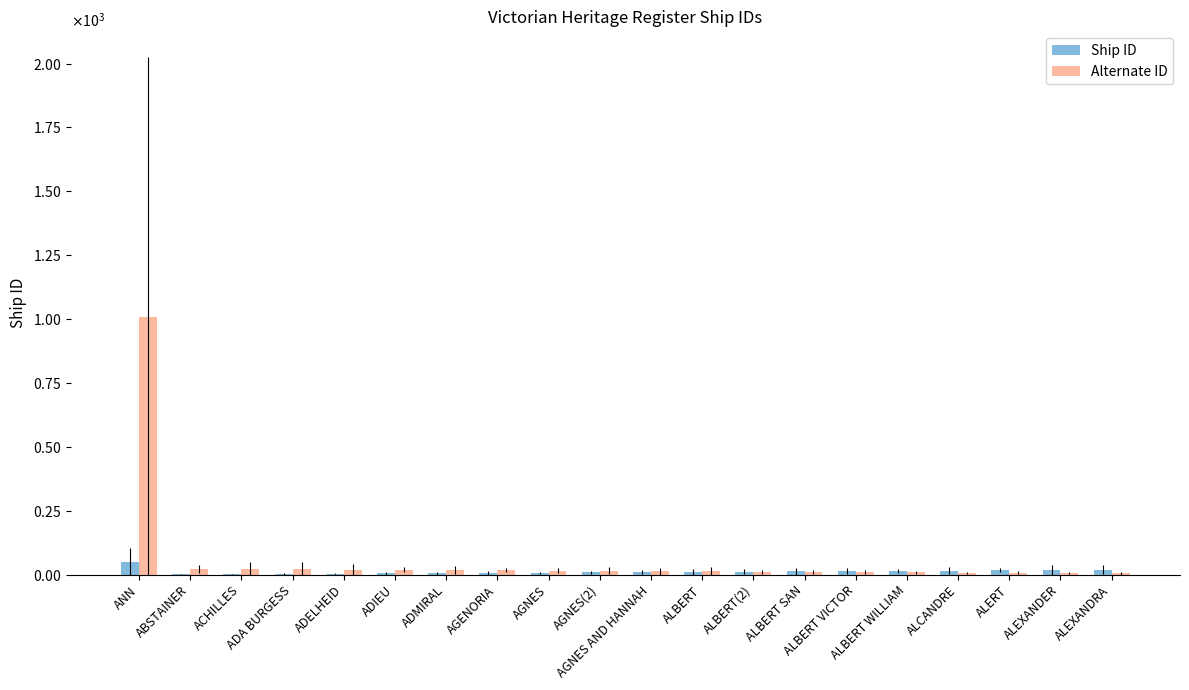

Is the value of Ship ID at ALBERT VICTOR greater than the value of Alternate ID at ADELHEID?

No